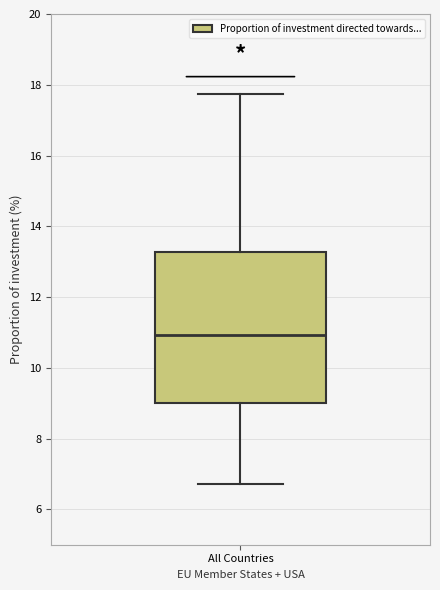

Read this box plot against the y-axis: the position of the median line, the range covered by the box, and the ends of both whiskers. The values are not printed on the chart, so give them approximately, as read against the axis.

median 11.0, box 9.0 to 13.2, whiskers 6.8 to 17.8